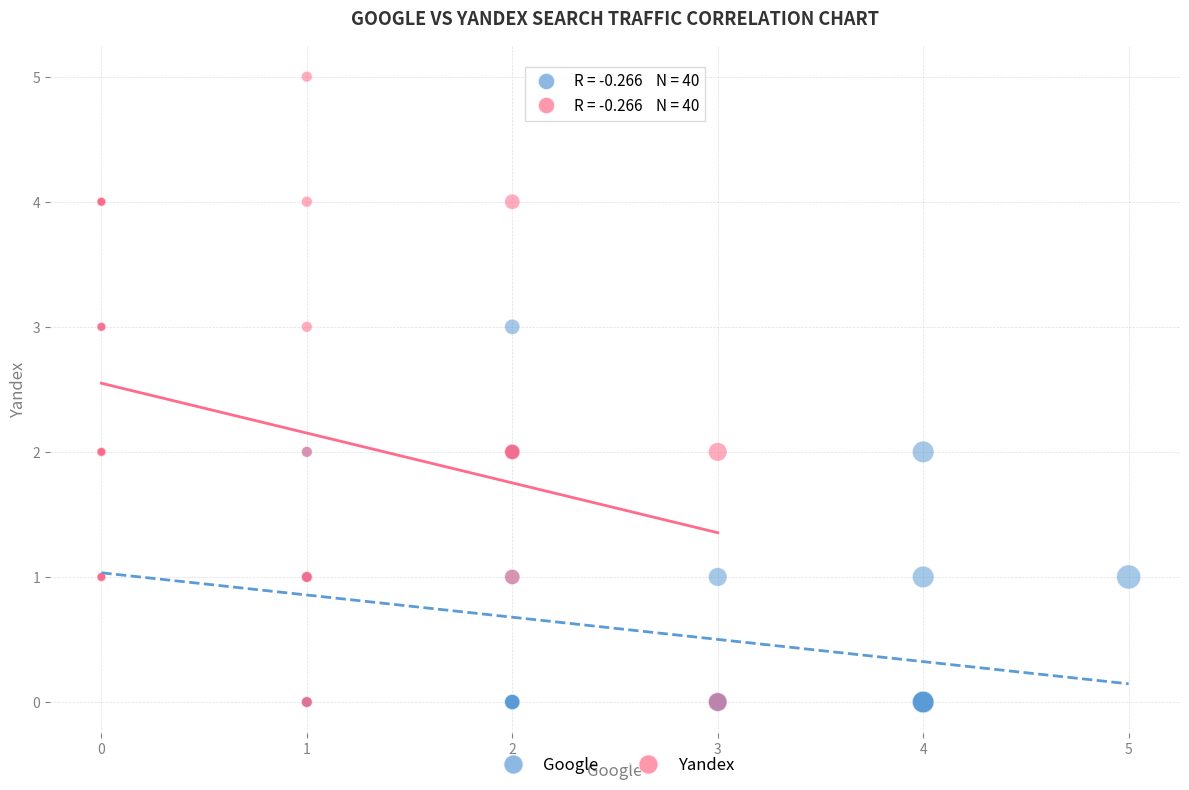

Which series contains the highest Y value?

Yandex